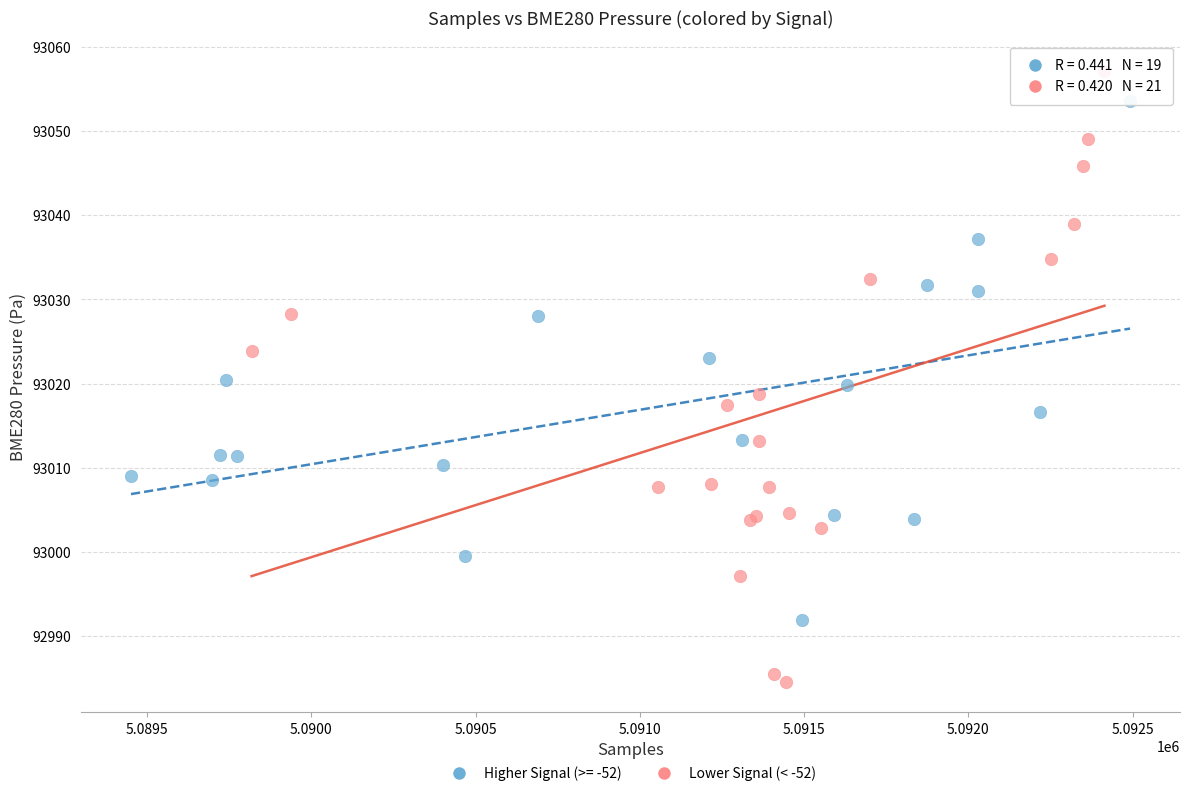

Which series has the widest spread of Y values?

Lower Signal (< -52)